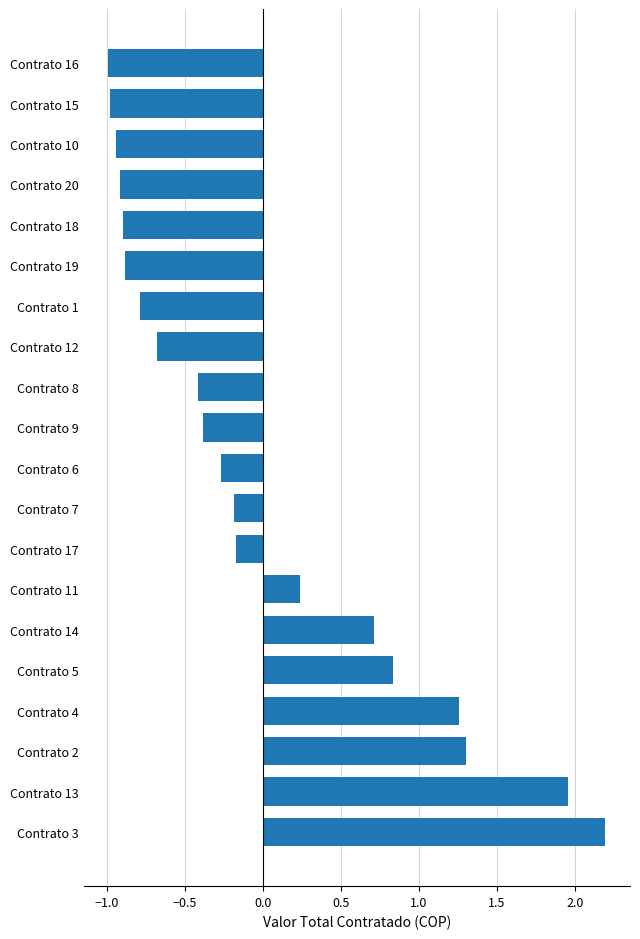

How many positive values are there?

7